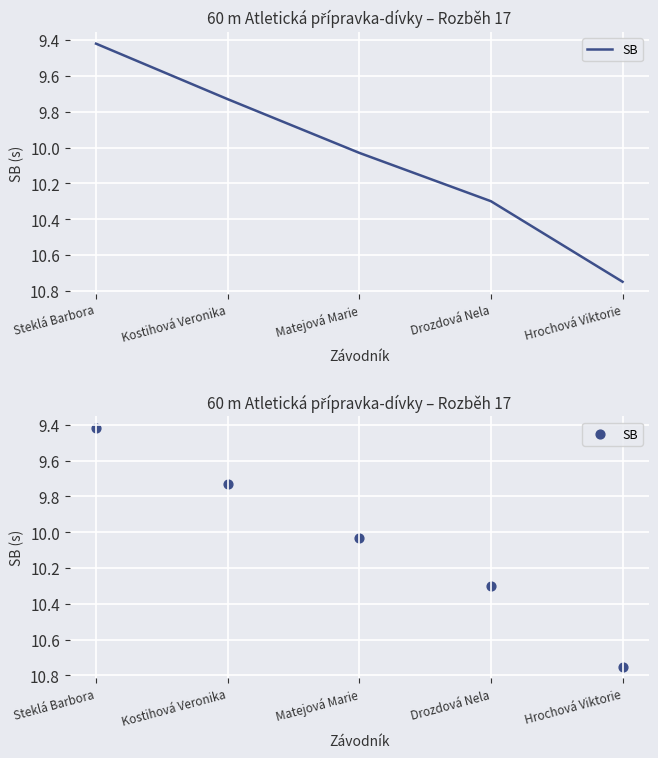

What is the change in value from Steklá Barbora to Hrochová Viktorie?

+1.3